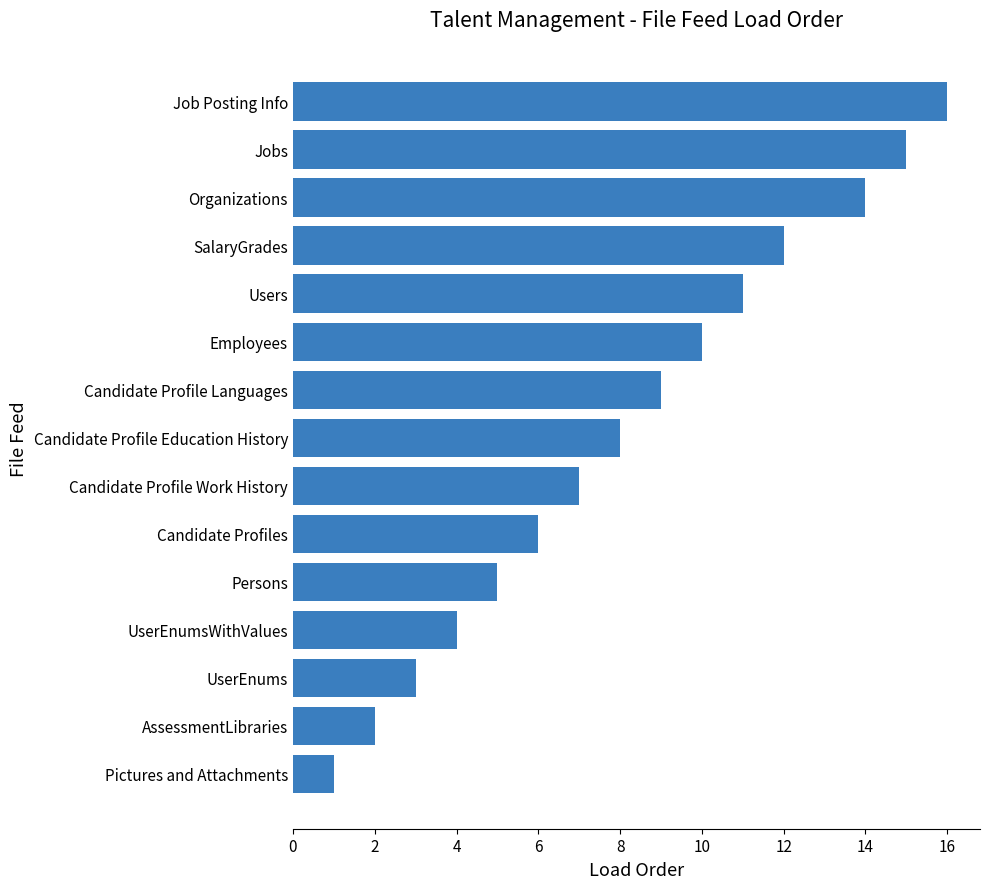

Are the bars horizontal?

Yes